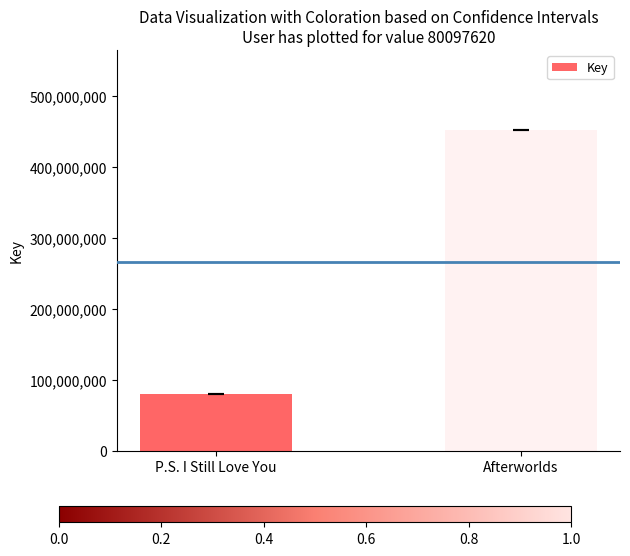

Which has a higher value, Afterworlds or P.S. I Still Love You?

Afterworlds